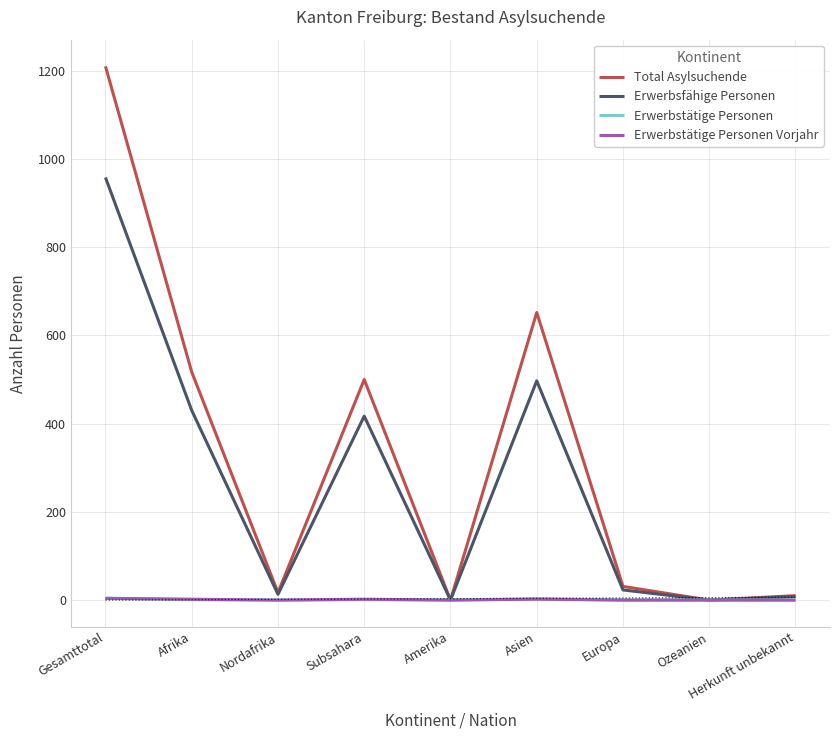

The Erwerbstätige Personen series shows -1 at Nordafrika. True or false?

False